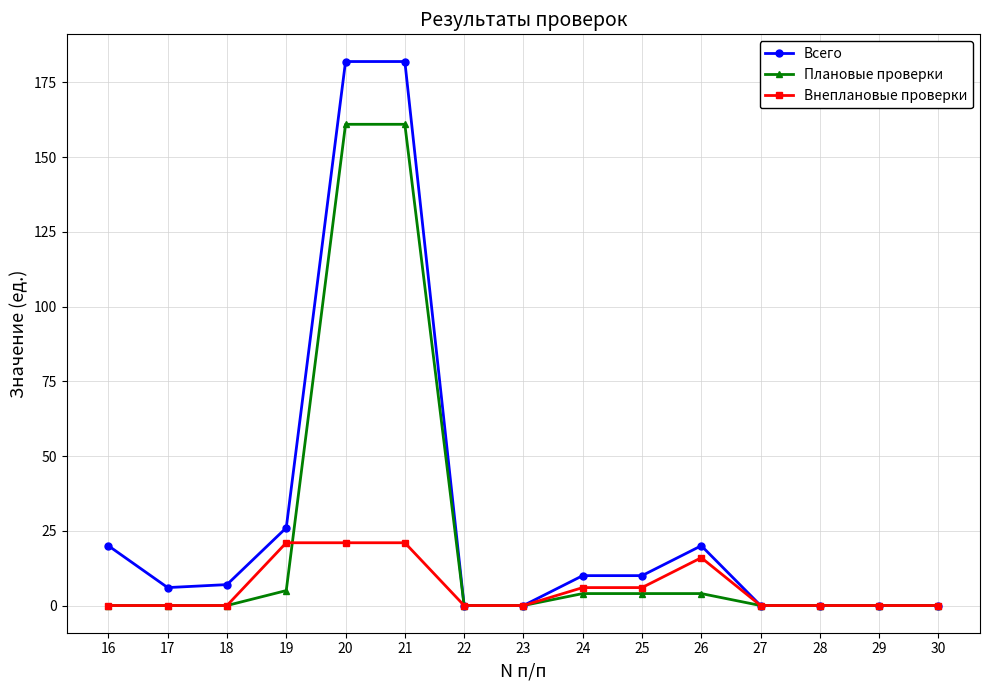

Rank the series by their average value, from lowest to highest.

Внеплановые проверки, Плановые проверки, Всего